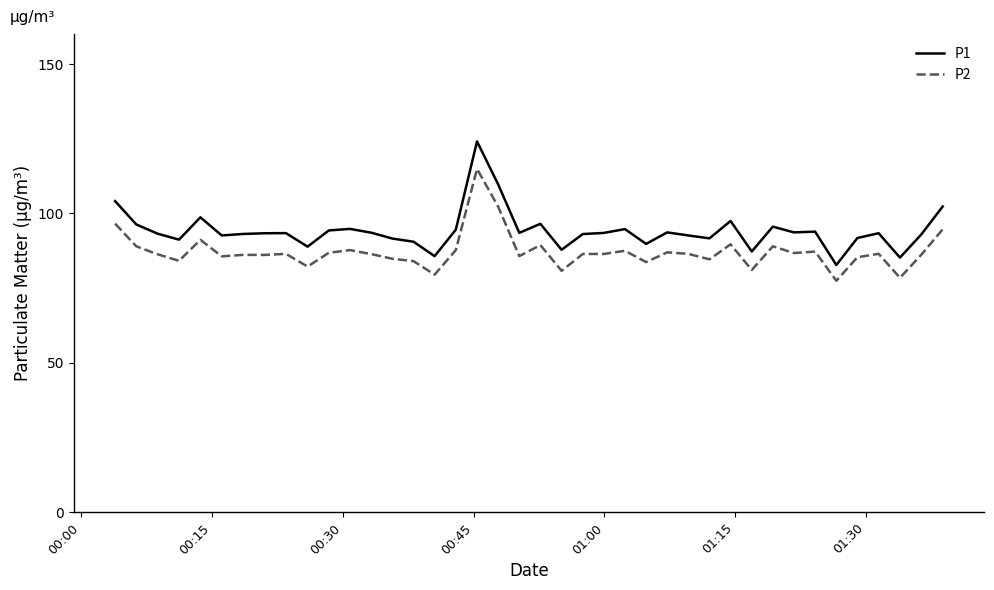

What is the difference between the maximum and minimum values in the P1 series?

41.4